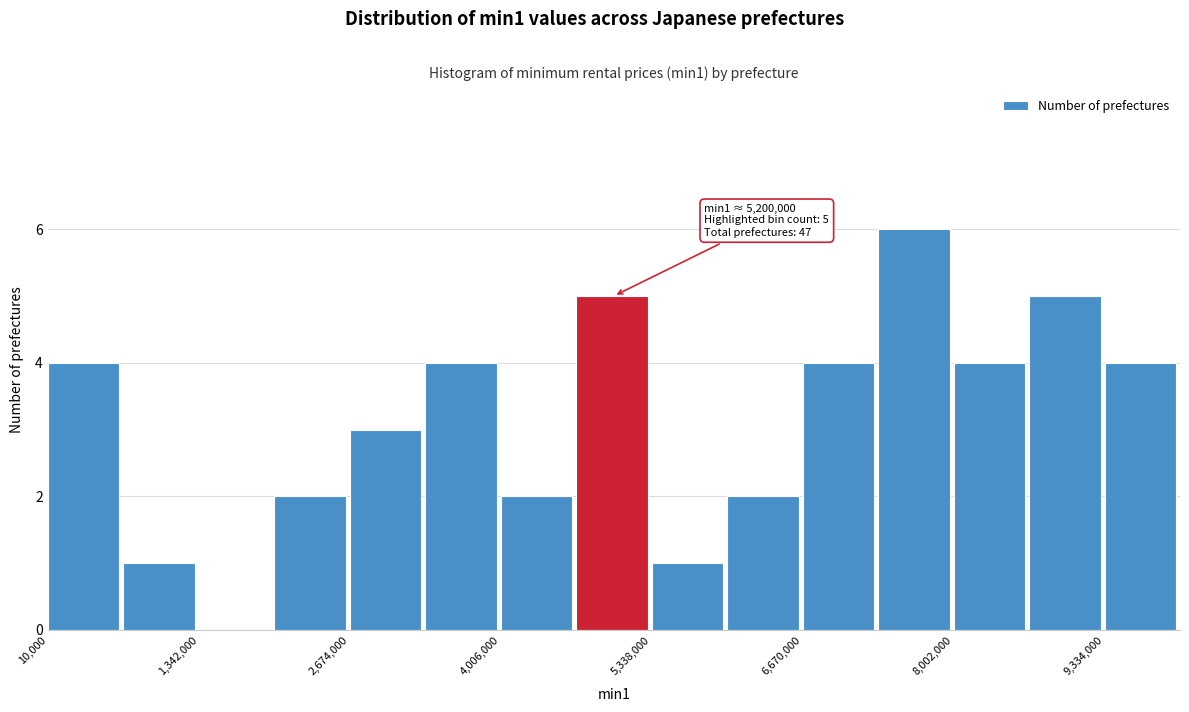

Around what value on the x-axis is the tallest bar? Give the approximate position of its centre, as read against the axis.

7600000